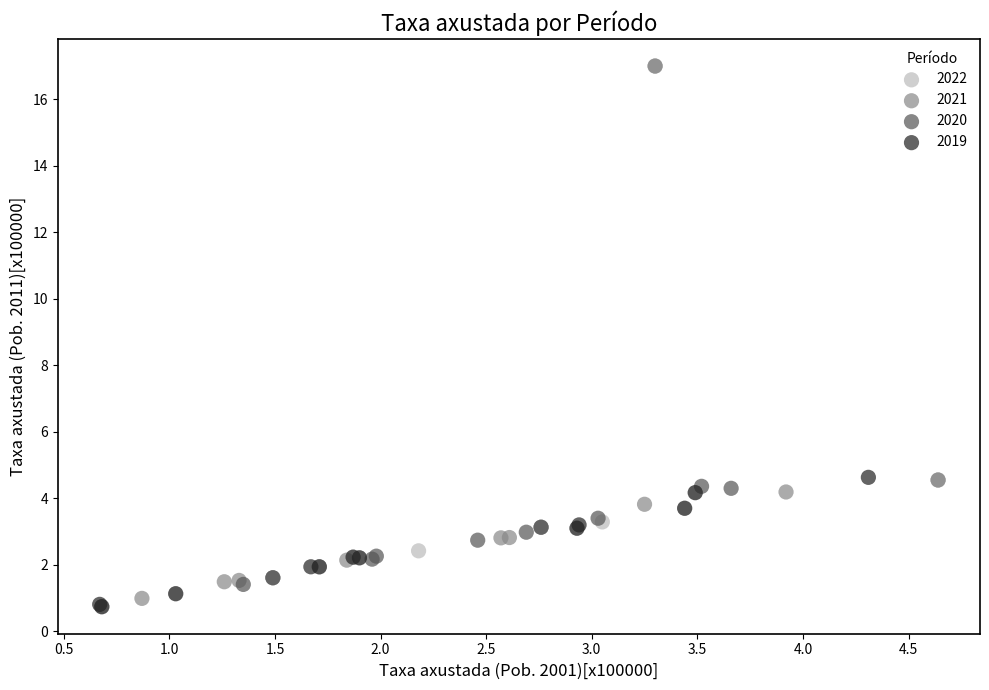

Which series reaches the maximum Y coordinate?

2021